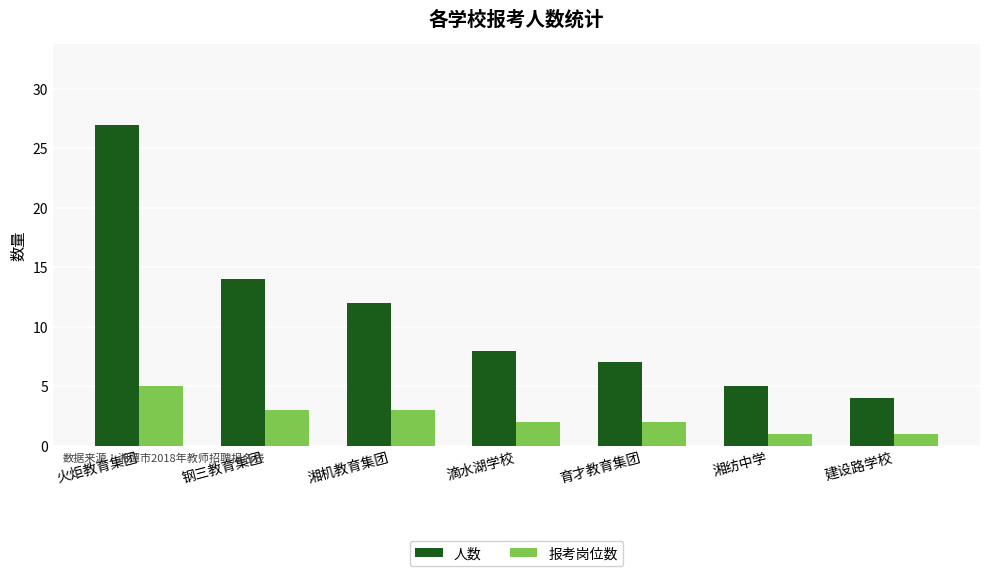

At which category is the sum across all series the highest?

火炬教育集团